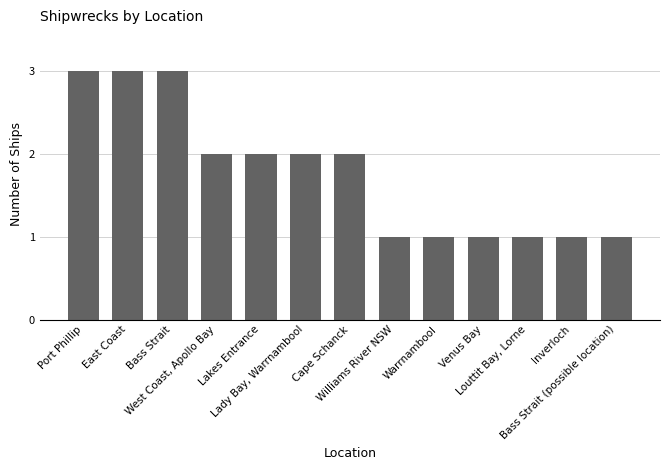

True or false: the data shows 1 at Inverloch.

True